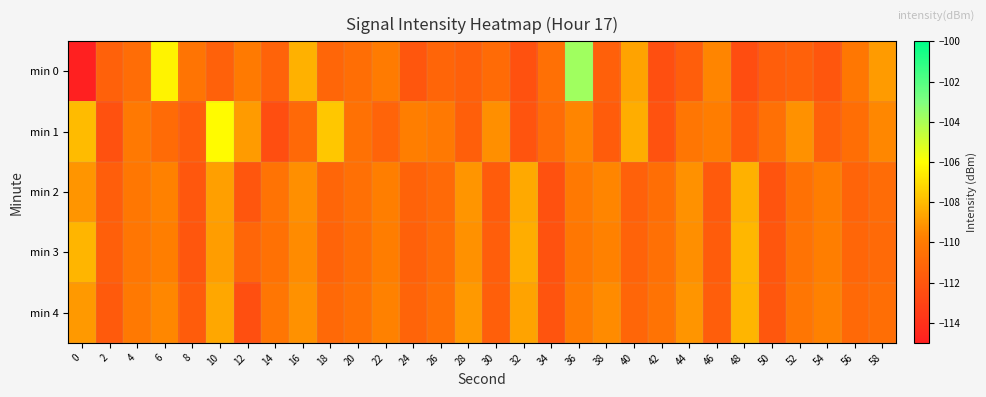

Which series changed the most between 44 and 54?

min 1